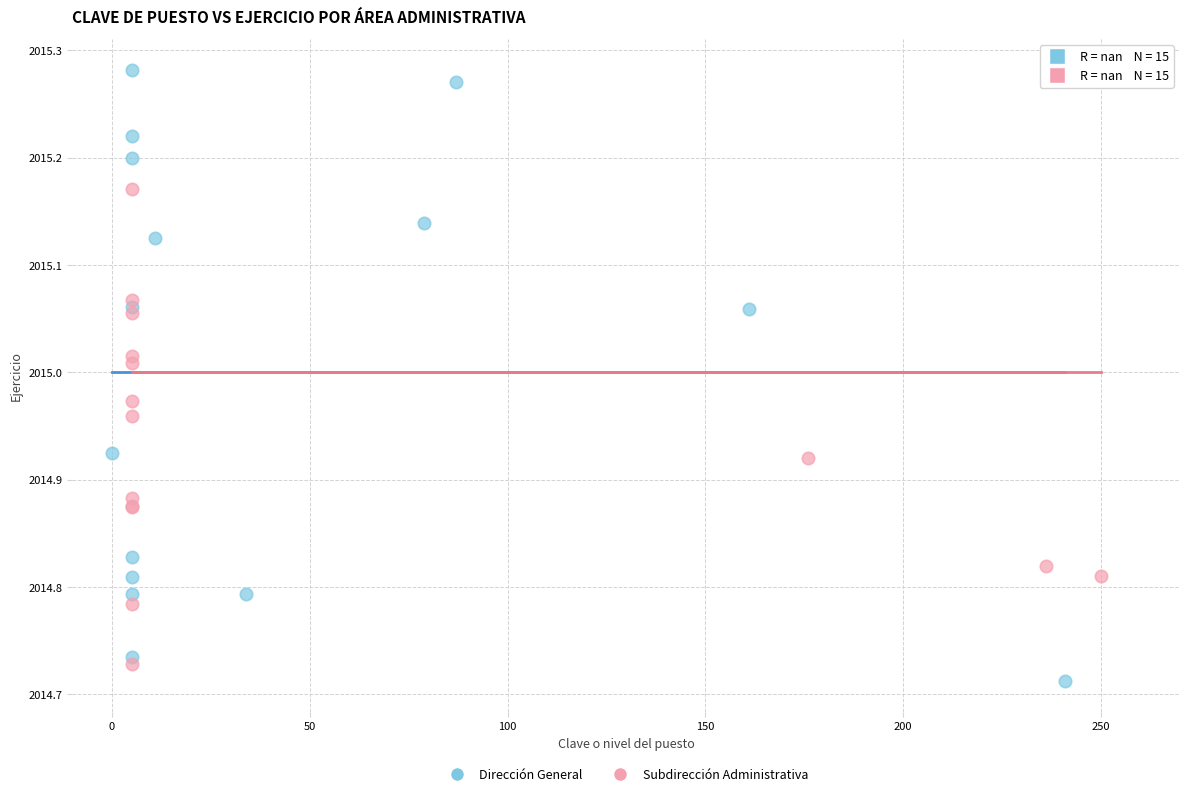

Which series has the largest Y range (max minus min)?

Dirección General